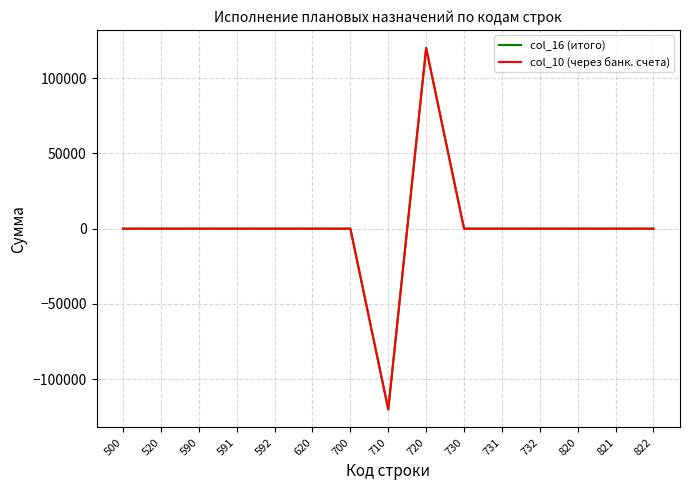

Is the value of col_10 (через банк. счета) at 700 greater than the value of col_16 (итого) at 590?

No